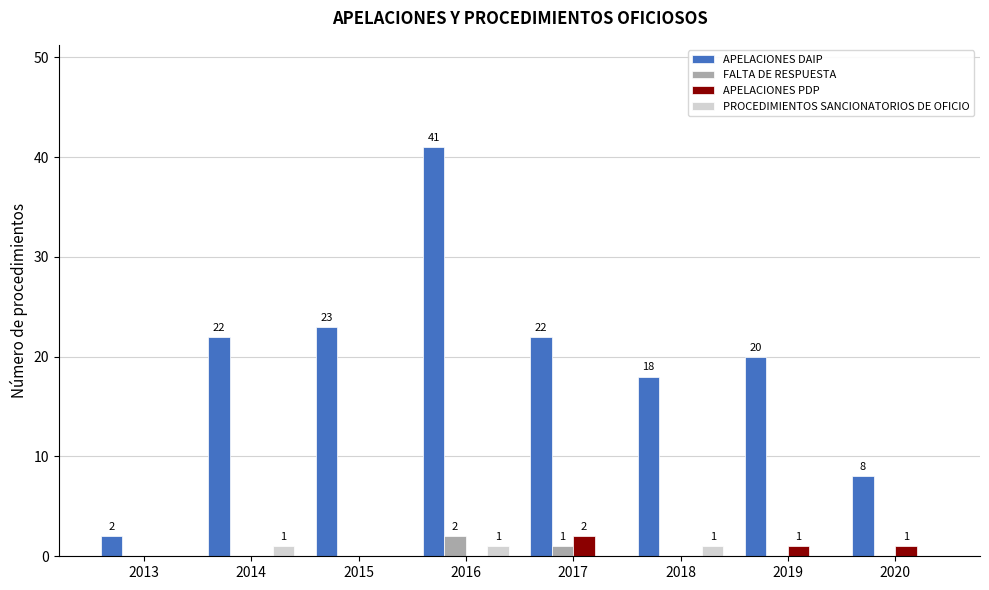

Which series changed the most between 2017 and 2018?

APELACIONES DAIP